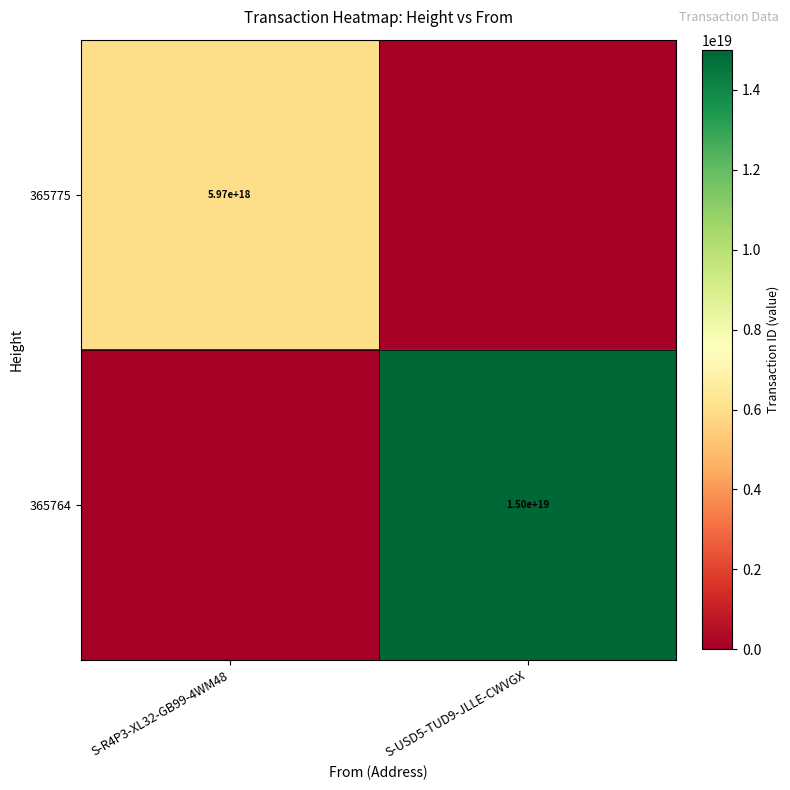

The 365764 series shows 15000000000000000000 at S-USD5-TUD9-JLLE-CWVGX. True or false?

True